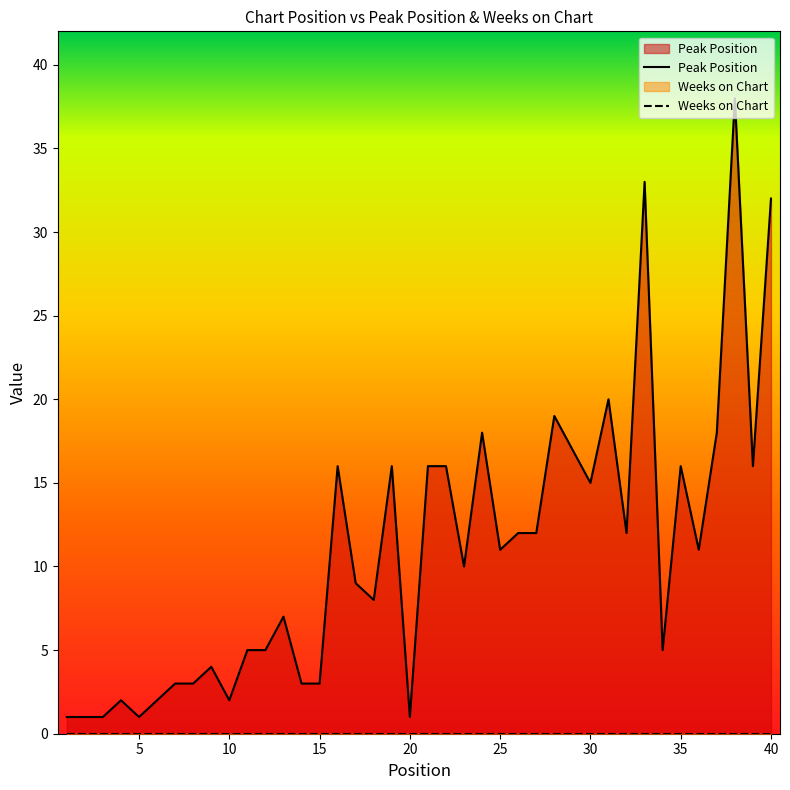

Which label corresponds to the largest value in the chart?

38